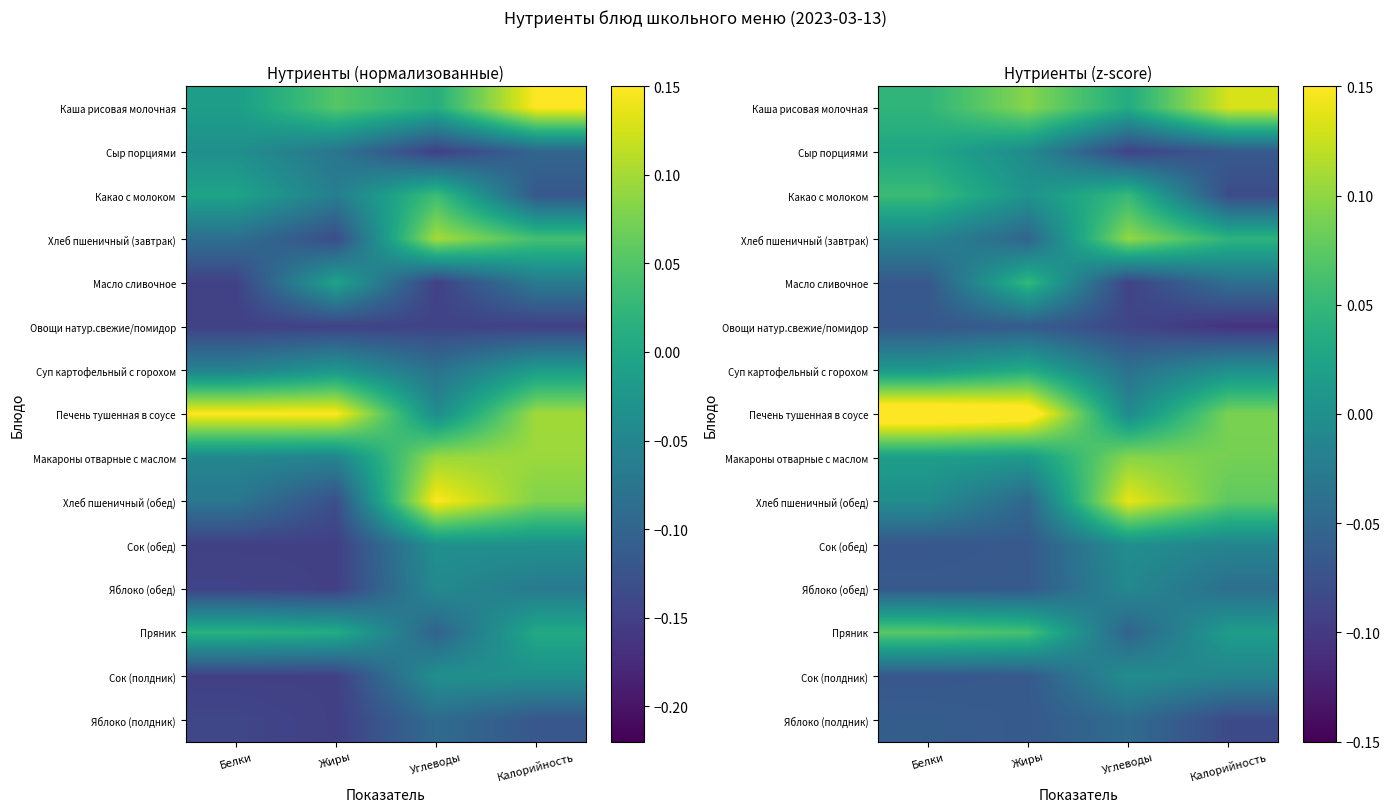

How many data points in Пряник are less than 0?

1